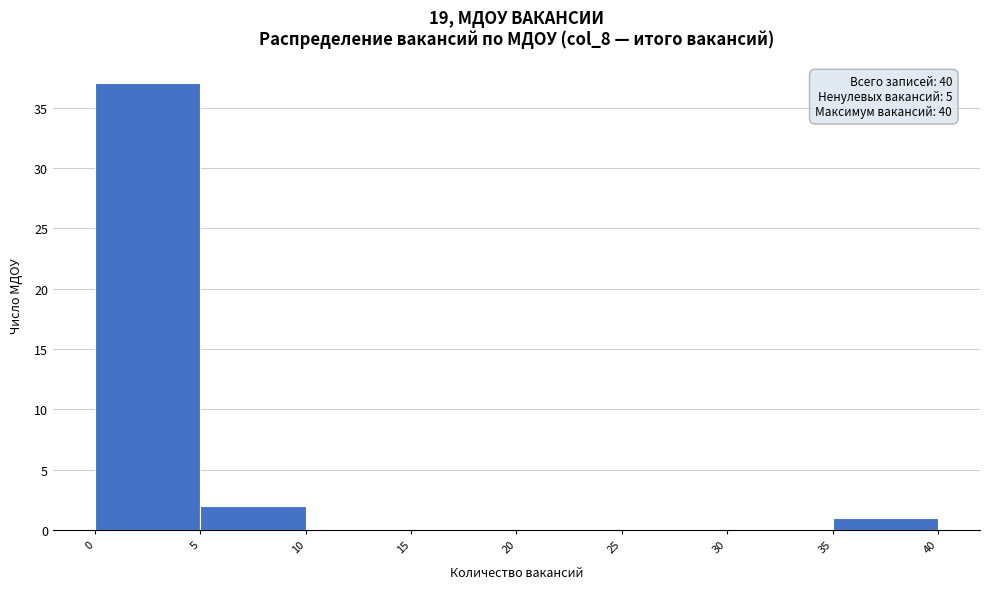

Over which range of the x-axis is the bar tallest?

0 to 5